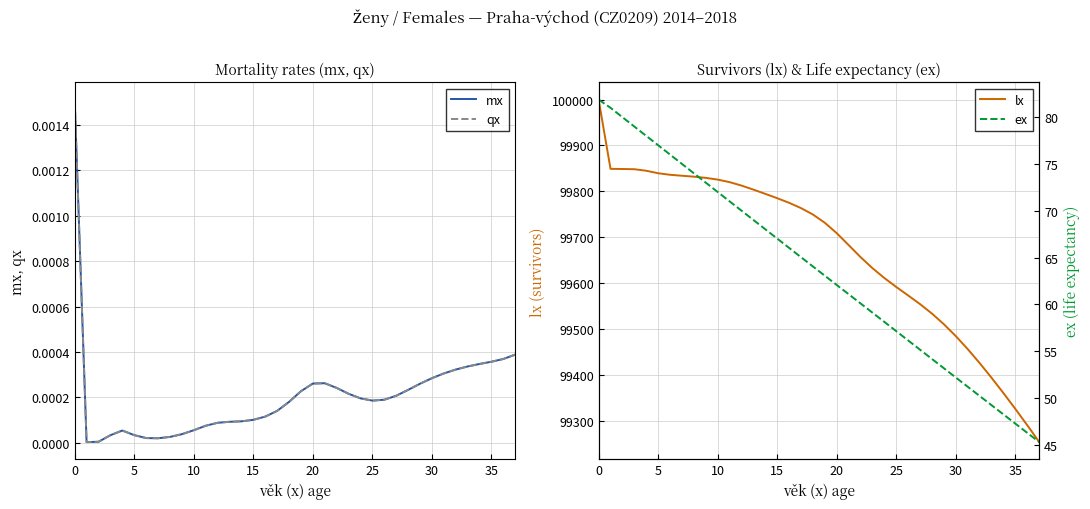

Reading left to right, what are all the values shown in this chart?

mx: 0.0	0.0	0.0	0.0	0.0	0.0	0.0	0.0	0.0	0.0	0.0	0.0	0.0	0.0	0.0	0.0	0.0	0.0	0.0	0.0	0.0	0.0	0.0	0.0	0.0	0.0	0.0	0.0	0.0	0.0	0.0	0.0	0.0	0.0	0.0	0.0	0.0	0.0
qx: 0.0	0.0	0.0	0.0	0.0	0.0	0.0	0.0	0.0	0.0	0.0	0.0	0.0	0.0	0.0	0.0	0.0	0.0	0.0	0.0	0.0	0.0	0.0	0.0	0.0	0.0	0.0	0.0	0.0	0.0	0.0	0.0	0.0	0.0	0.0	0.0	0.0	0.0
lx: 100000.0	99849.1	99848.8	99848.3	99844.9	99839.5	99836.2	99834.1	99832.1	99829.5	99825.7	99820.1	99812.6	99803.8	99794.6	99785.1	99775.0	99763.5	99749.5	99731.5	99708.8	99682.8	99656.7	99632.6	99611.1	99591.5	99573.0	99554.1	99533.5	99510.3	99484.4	99456.1	99425.7	99393.6	99360.2	99325.7	99290.3	99253.6
ex: 81.9	81.0	80.0	79.0	78.0	77.0	76.0	75.0	74.0	73.0	72.0	71.0	70.0	69.0	68.0	67.0	66.0	65.0	64.0	63.1	62.1	61.1	60.1	59.1	58.1	57.1	56.2	55.2	54.2	53.2	52.2	51.2	50.2	49.2	48.3	47.3	46.3	45.3